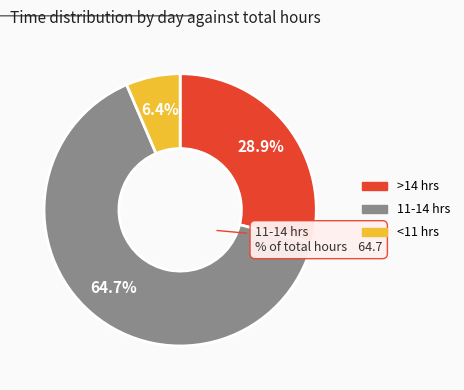

Is there a majority slice in this chart?

Yes